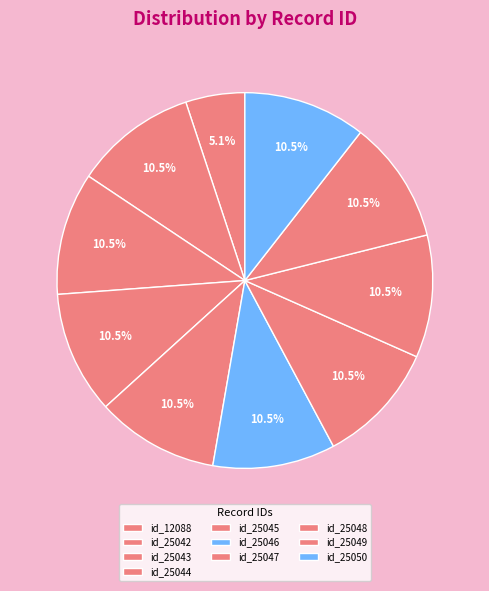

Approximately how many times larger is the value at id_25050 compared to id_12088?

2.1